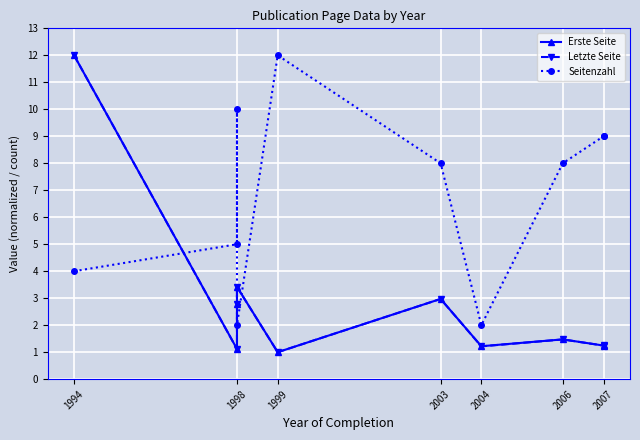

Rank the series at 1994 from highest to lowest value.

Erste Seite, Letzte Seite, Seitenzahl